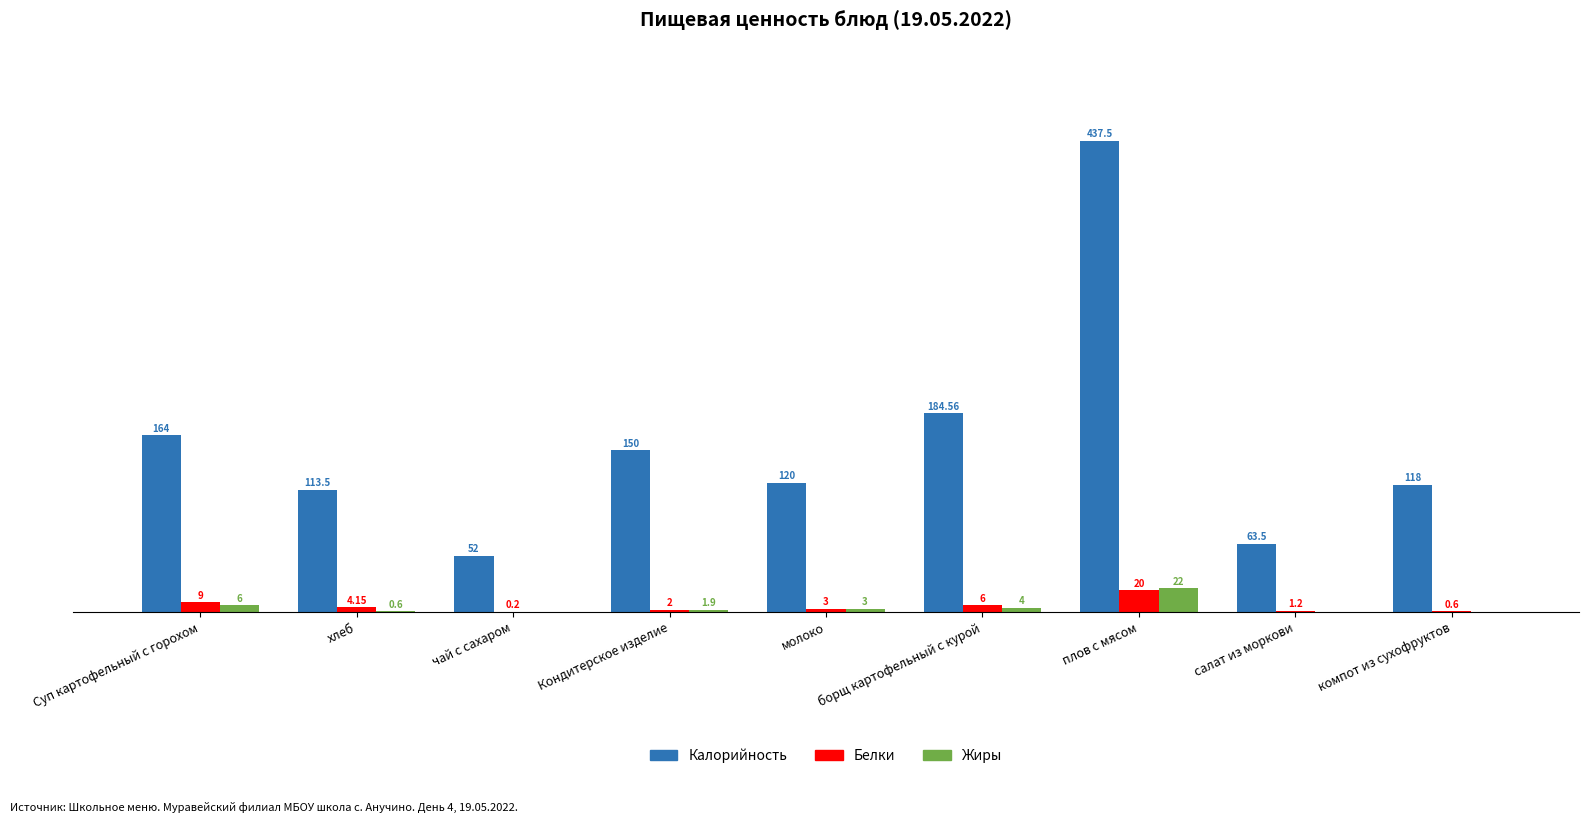

At which label does Калорийность reach its peak?

плов с мясом